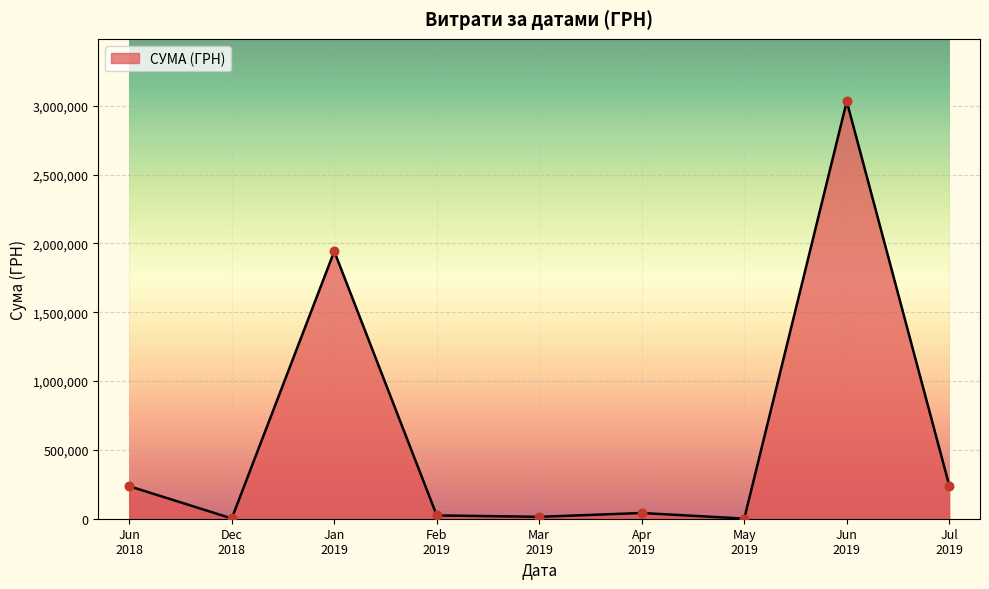

What is the difference between the maximum and minimum values?

3031312.0